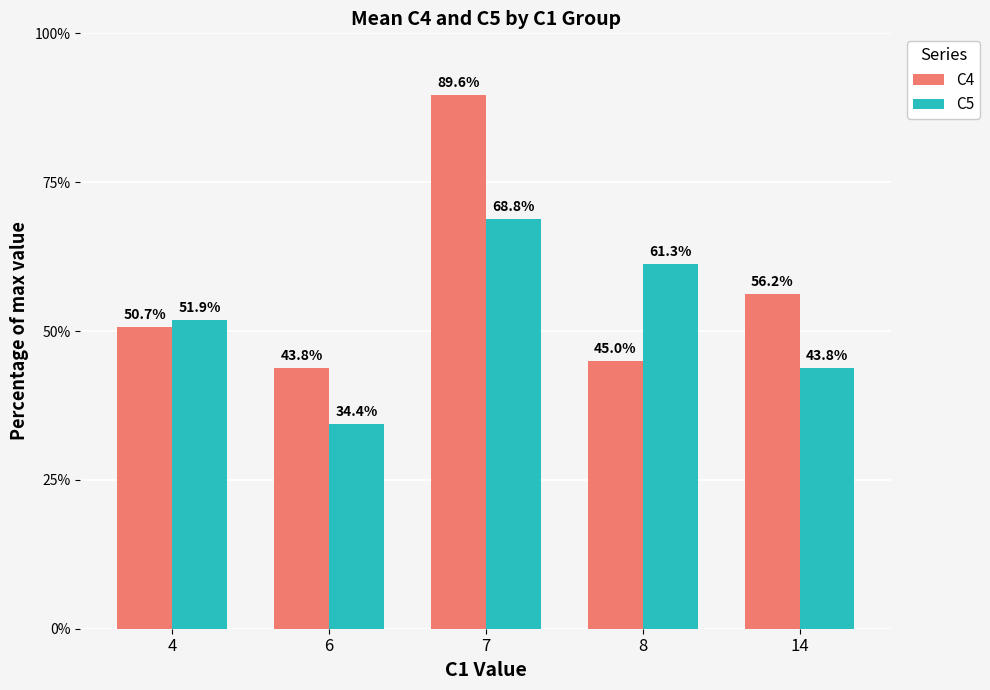

How many groups of bars are there?

5